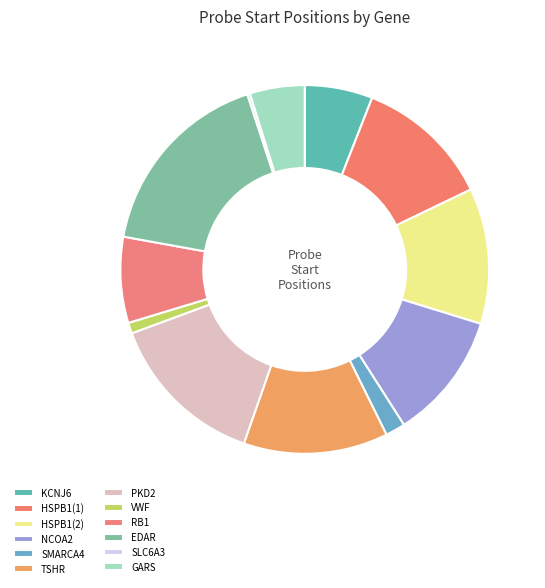

What percentage is the HSPB1(1) slice, to the nearest percent?

12%